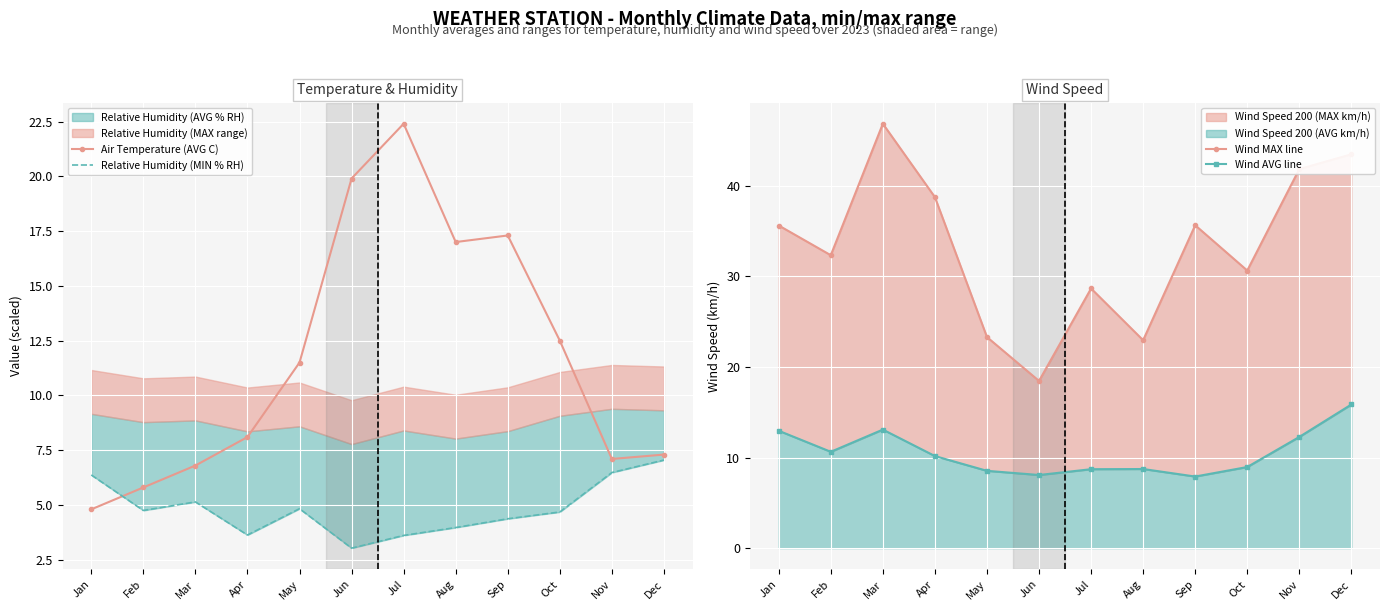

Is it true that Wind AVG line equals 10.2 at Apr?

True